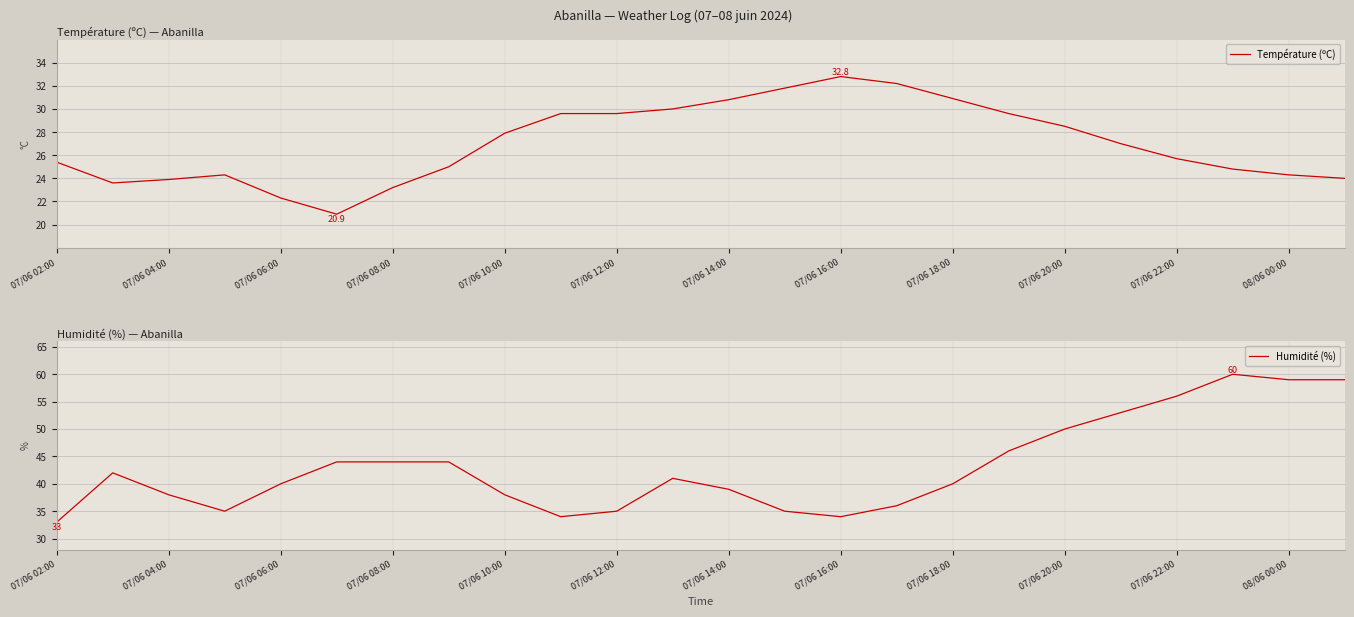

What is the maximum value for Température (ºC)?

32.8